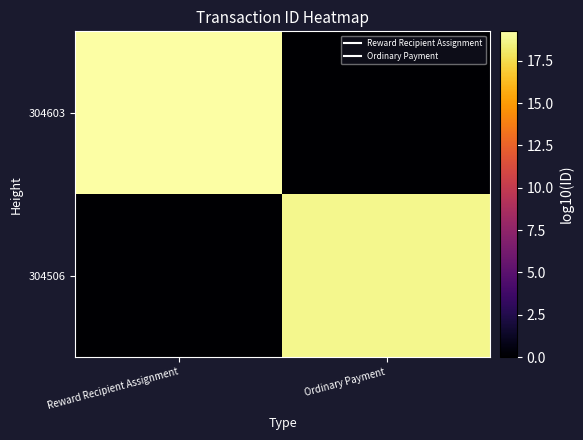

What is the total value across all series at Ordinary Payment?

18.8